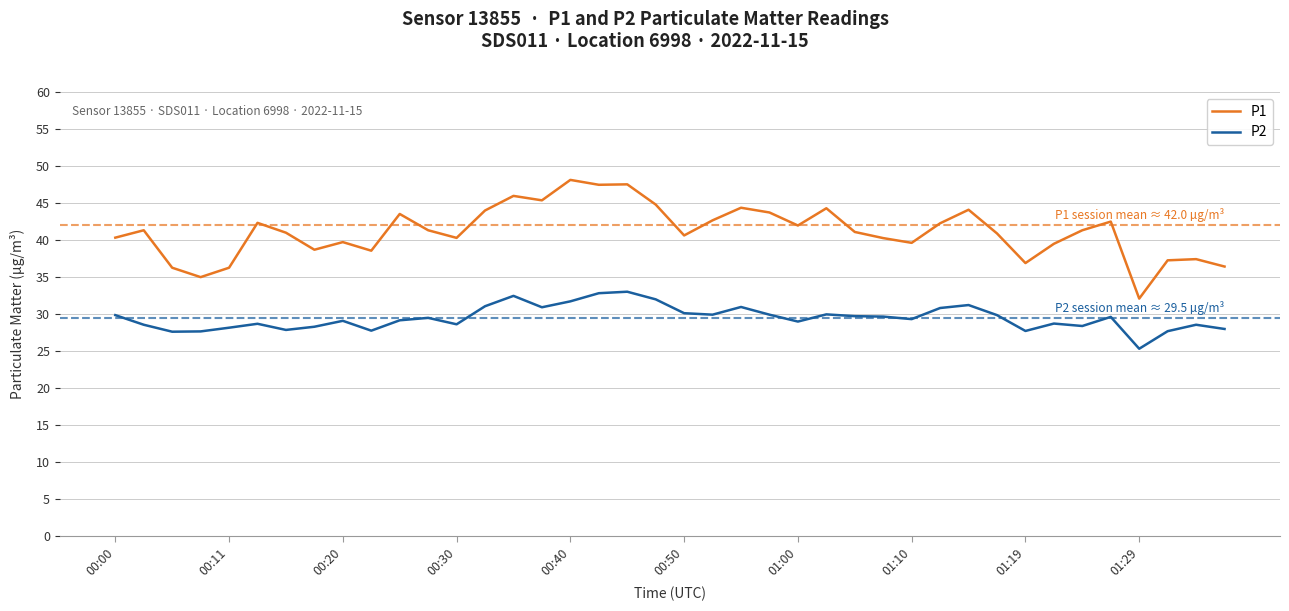

Which series has the widest spread of values?

P1